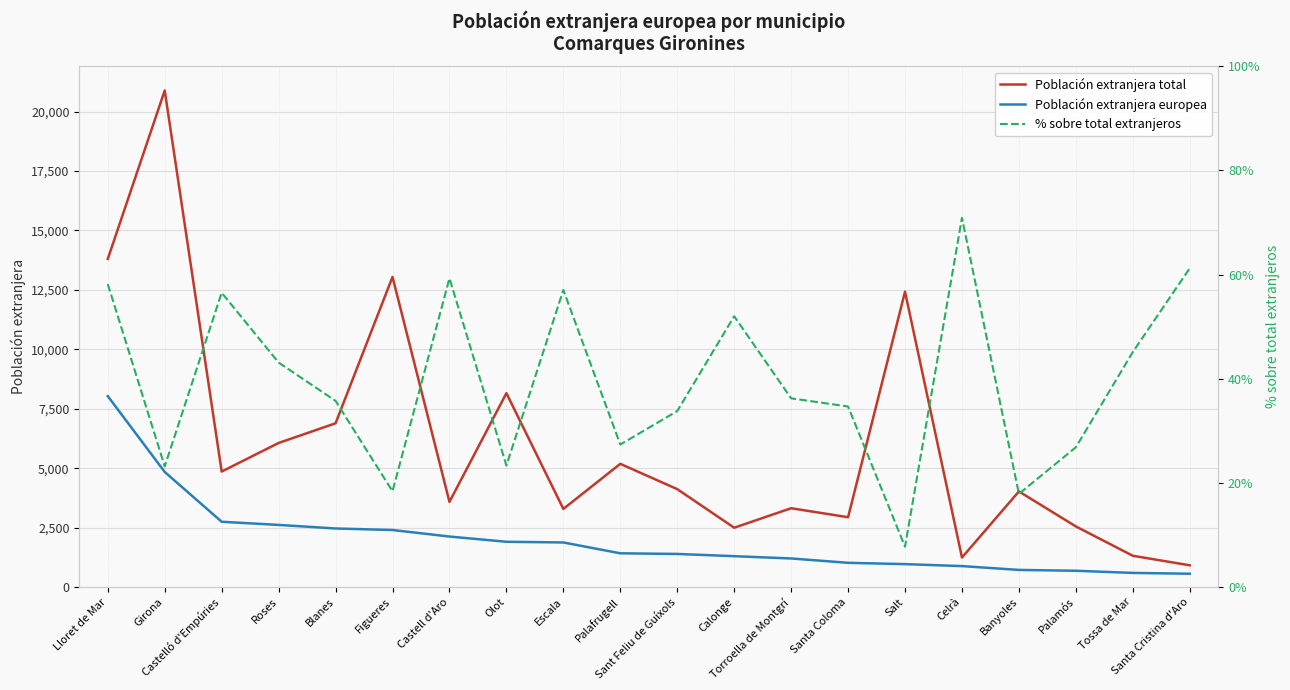

Is it true that Población extranjera europea equals 1822.7 at Calonge?

False